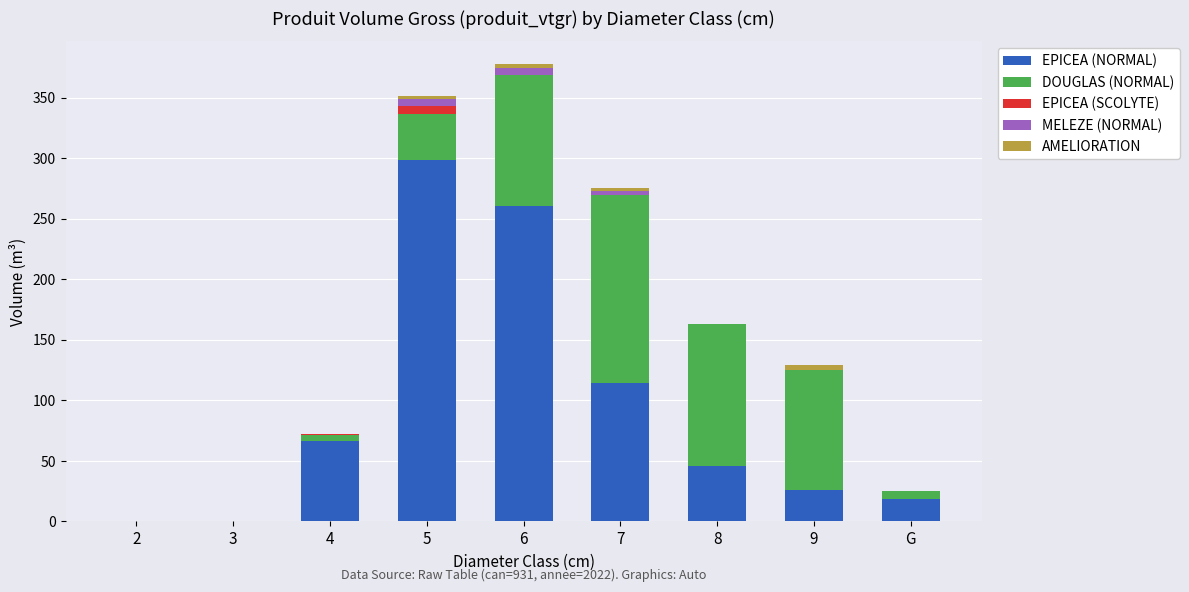

At which category is the sum across all series the highest?

6